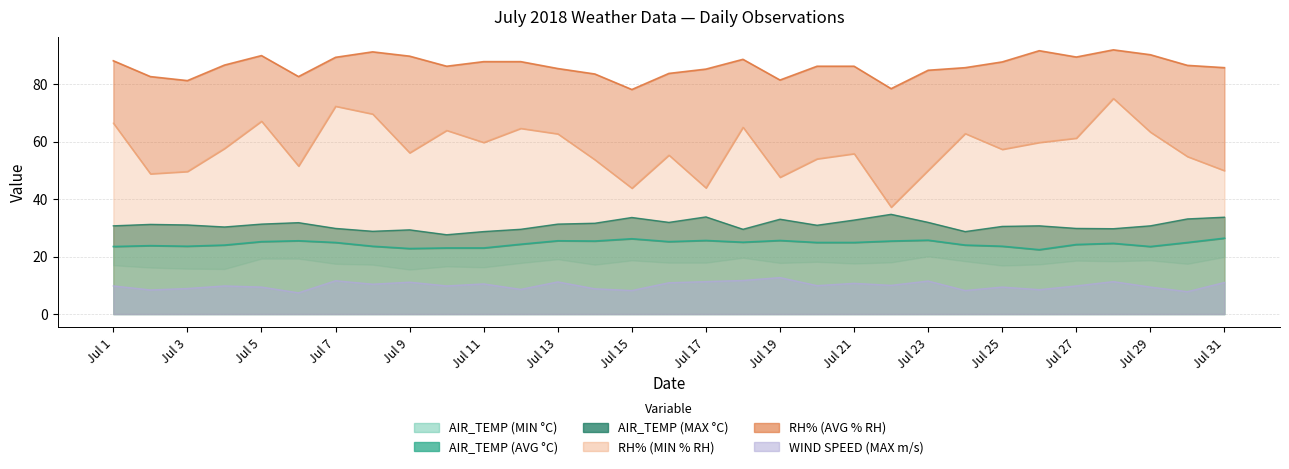

What is the sum of all WIND SPEED (MAX m/s) values?

308.0